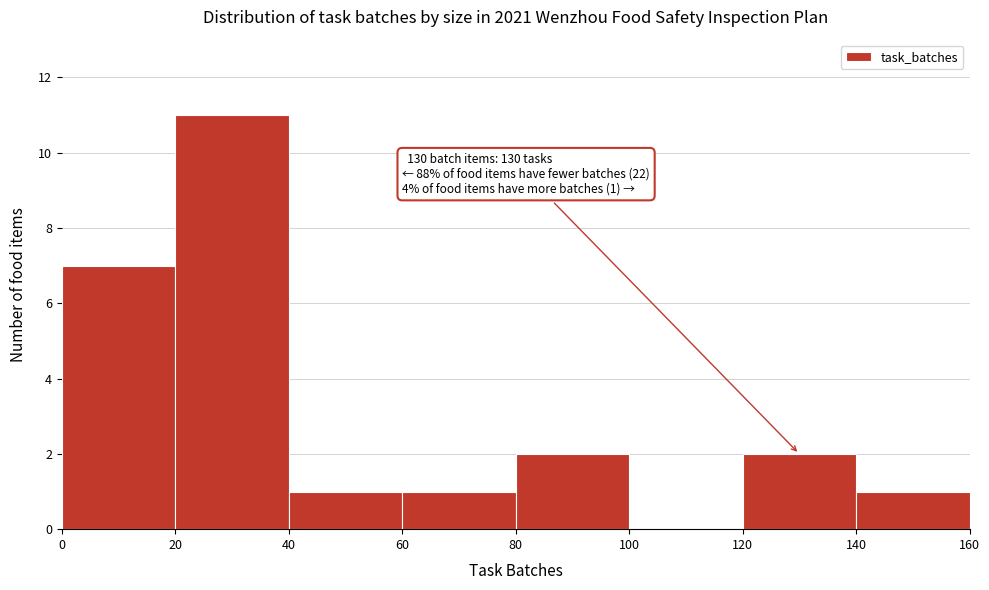

Over which range of the x-axis is the bar tallest?

20 to 40